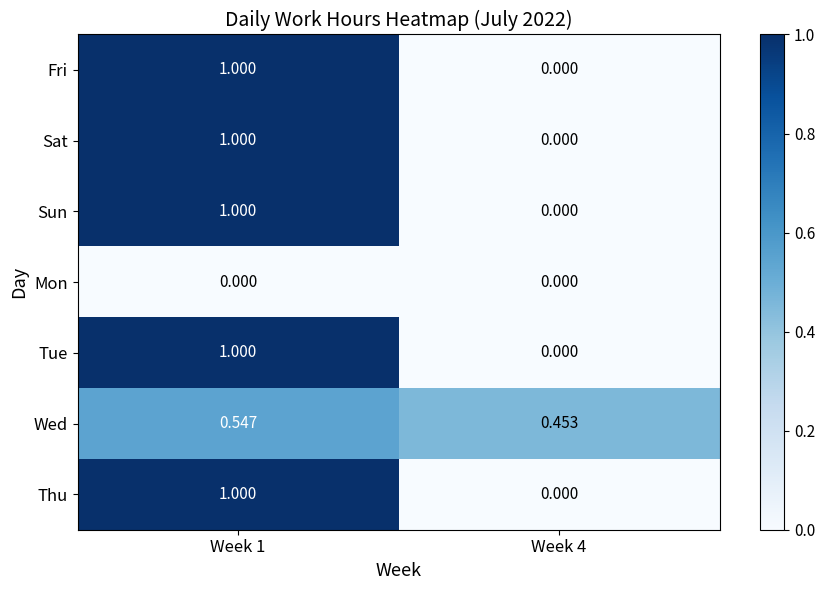

Reading right to left, extract all data points from this chart.

Fri: Week 4=0.0	Week 1=1.0
Sat: Week 4=0.0	Week 1=1.0
Sun: Week 4=0.0	Week 1=1.0
Mon: Week 4=0.0	Week 1=0.0
Tue: Week 4=0.0	Week 1=1.0
Wed: Week 4=0.5	Week 1=0.5
Thu: Week 4=0.0	Week 1=1.0